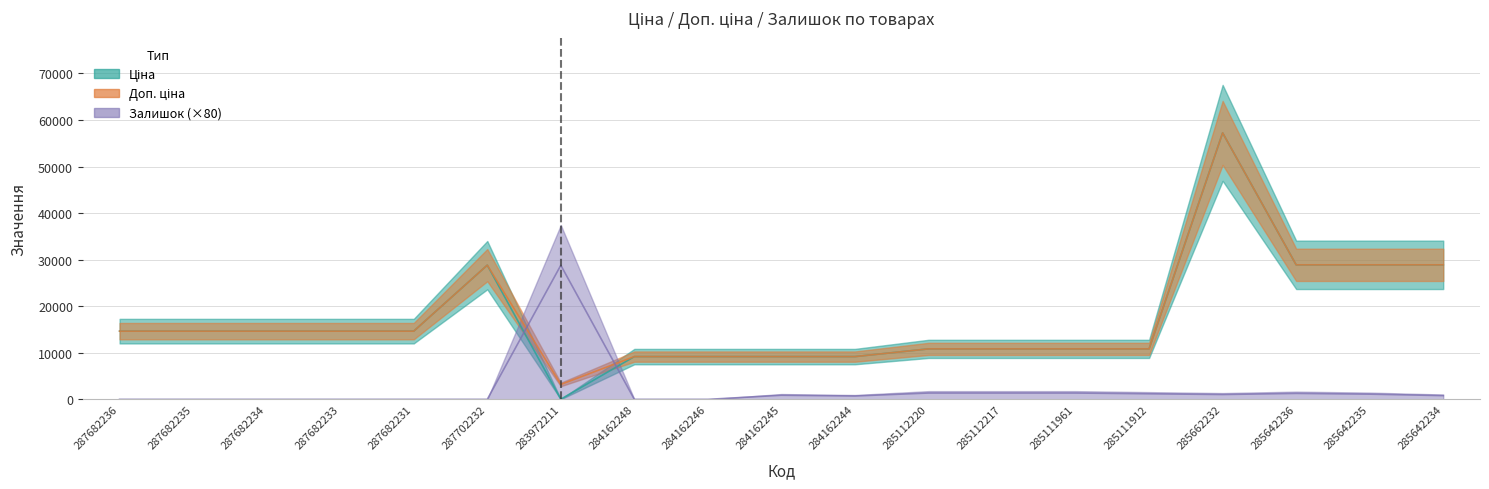

Which has a higher value, 287702232 or 285642234?

285642234